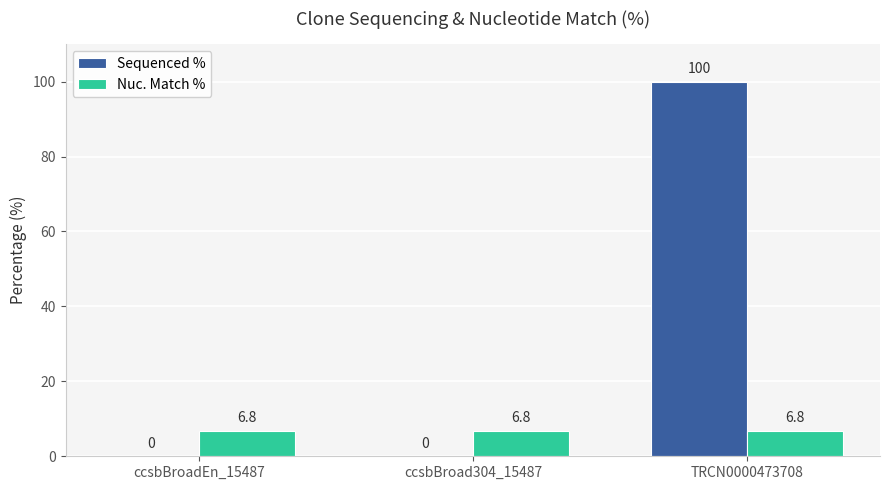

What is the approximate value of Sequenced % at TRCN0000473708?

100.0